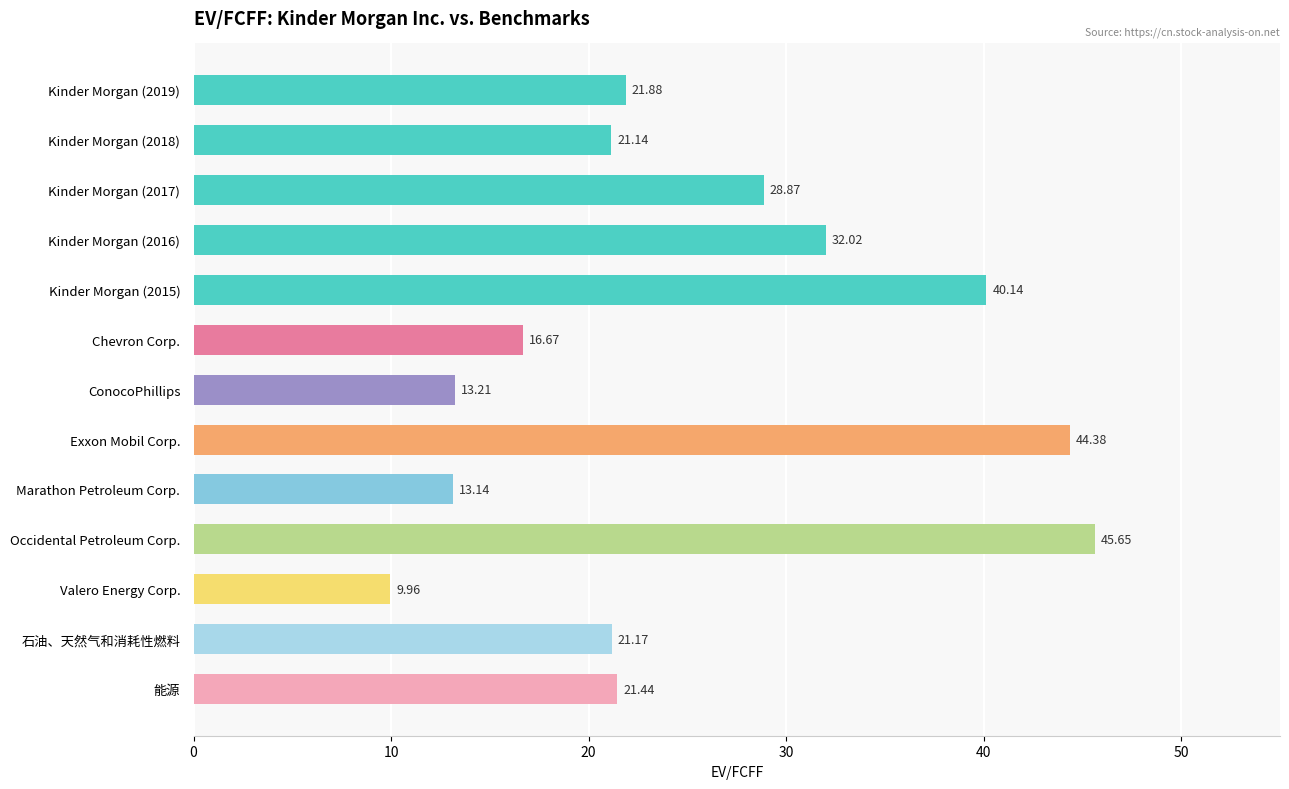

Does the chart contain any negative values?

No